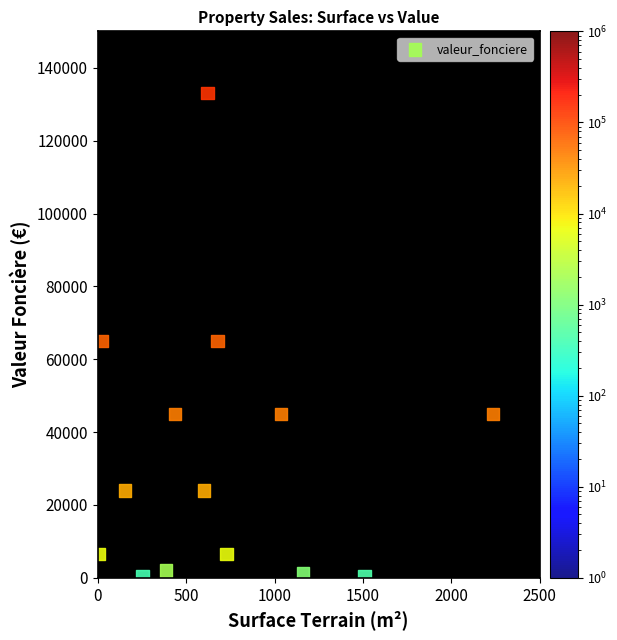

What is the range of Y values (max minus min)?

132600